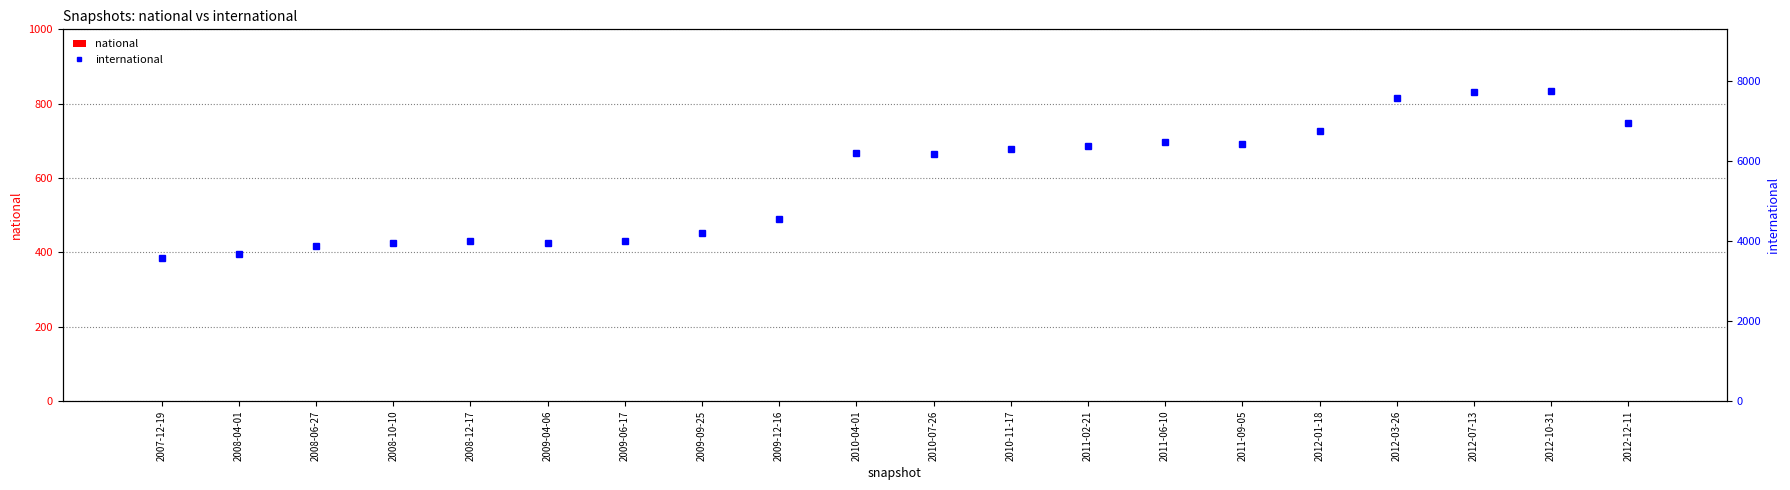

What is the label of the 6th bar from the left?

2009-04-06